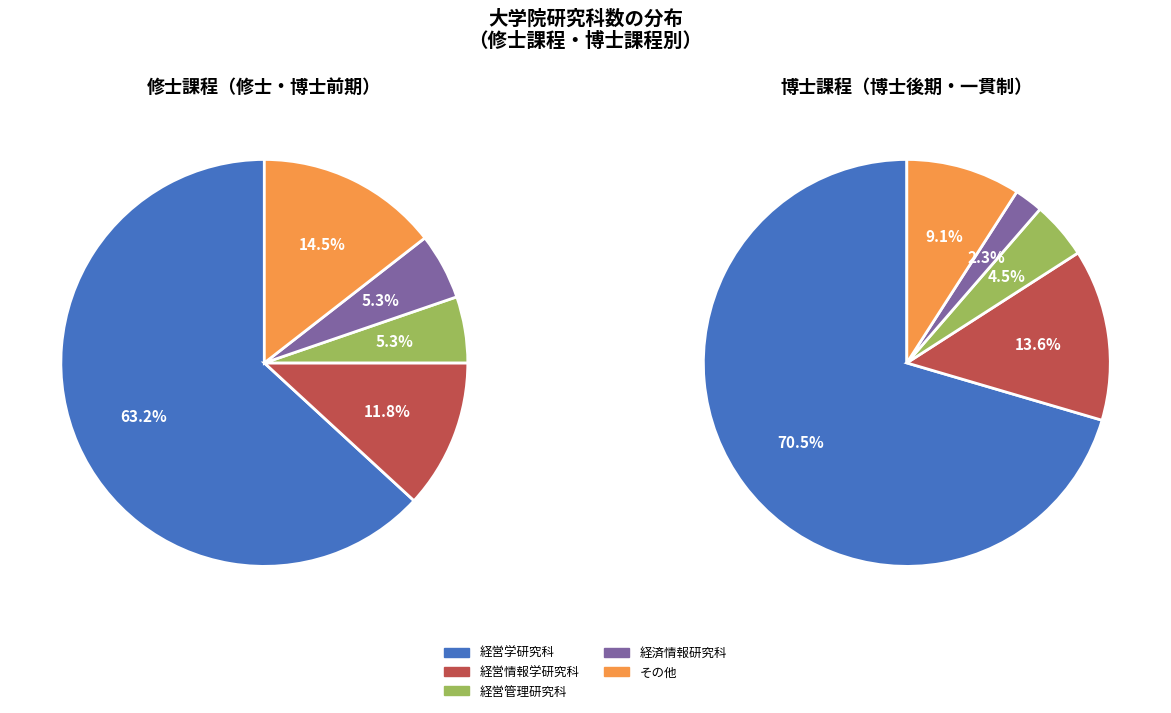

Which category has the biggest portion of the pie?

経営学研究科